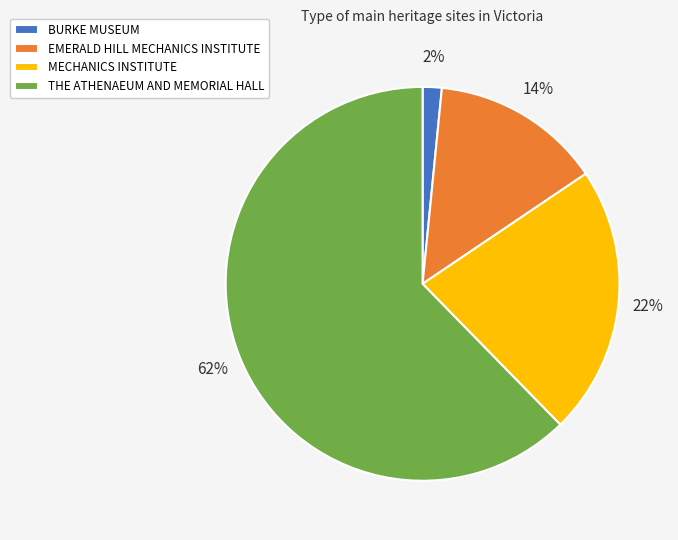

Does any single category account for the majority?

Yes